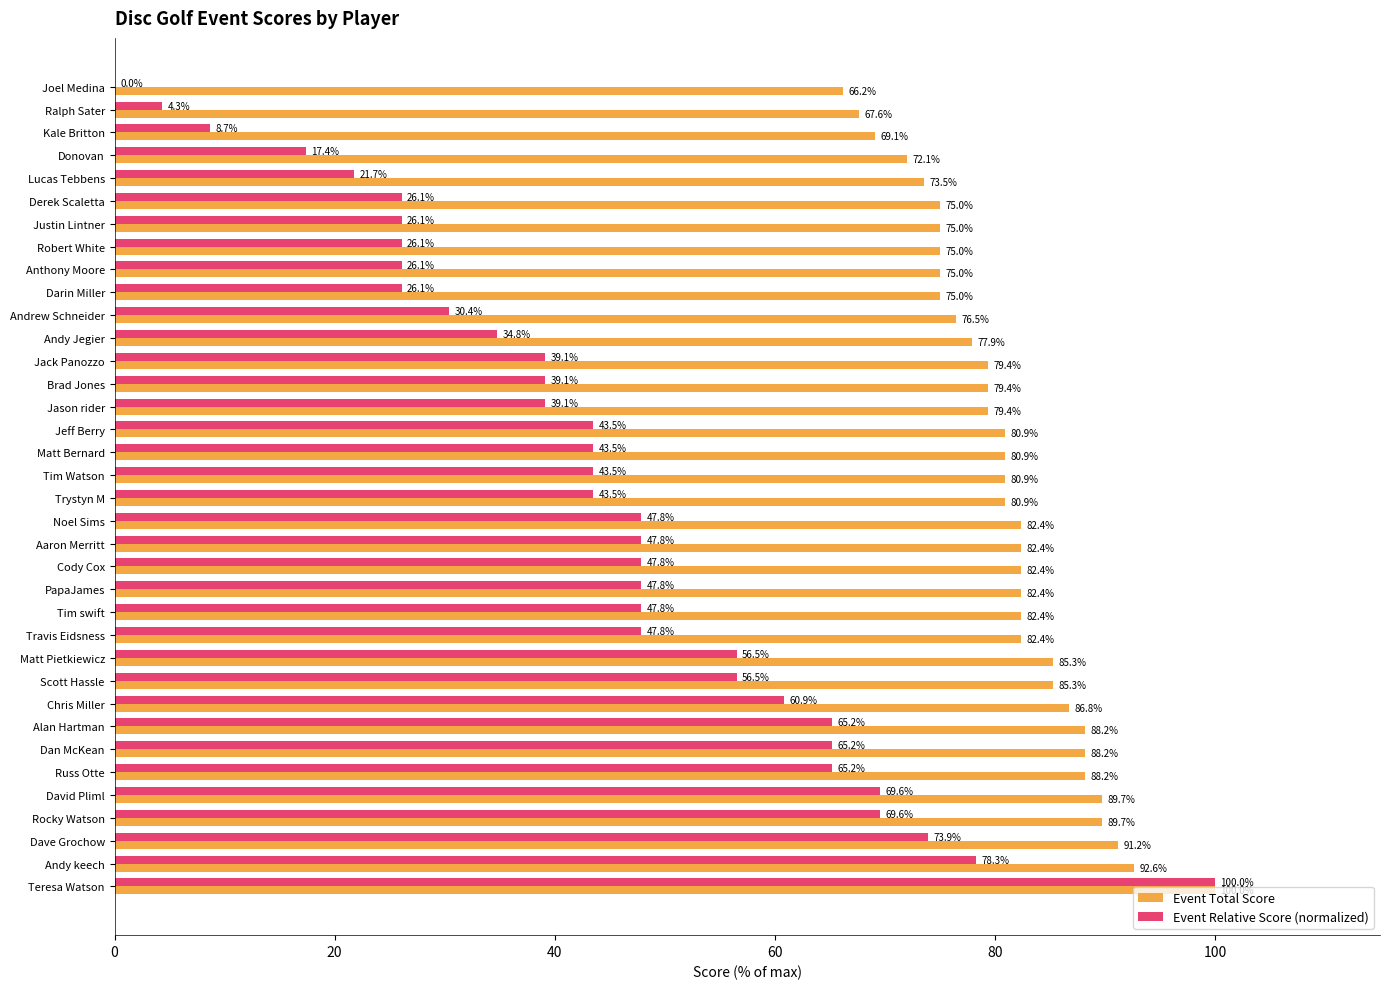

Which series changed the most between Joel Medina and Chris Miller?

Event Relative Score (normalized)